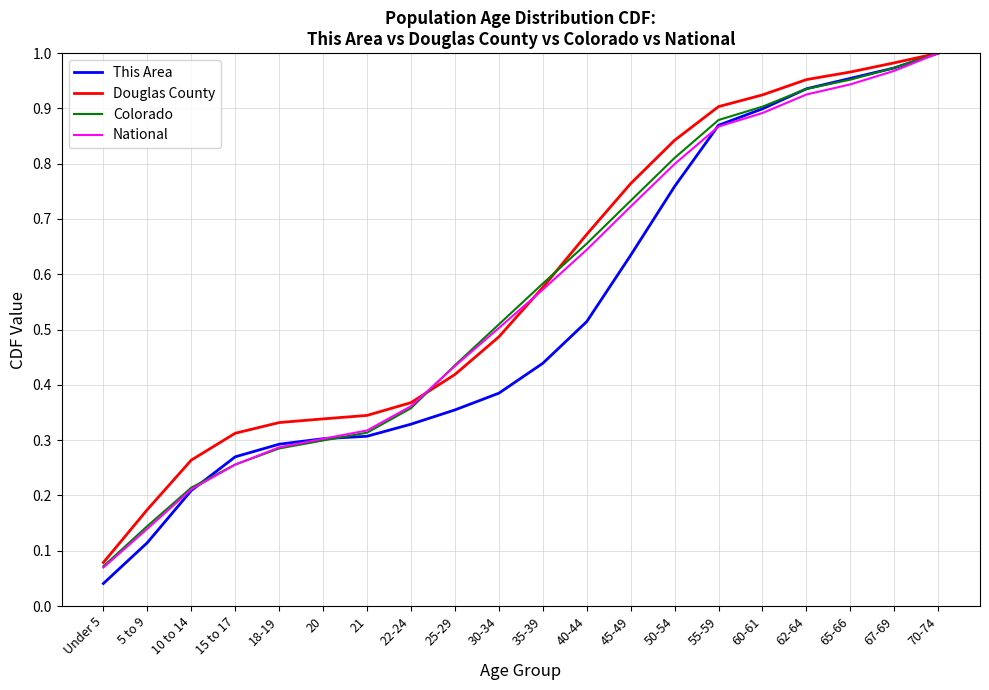

The value of This Area at 25-29 is 0.1. True or false?

False